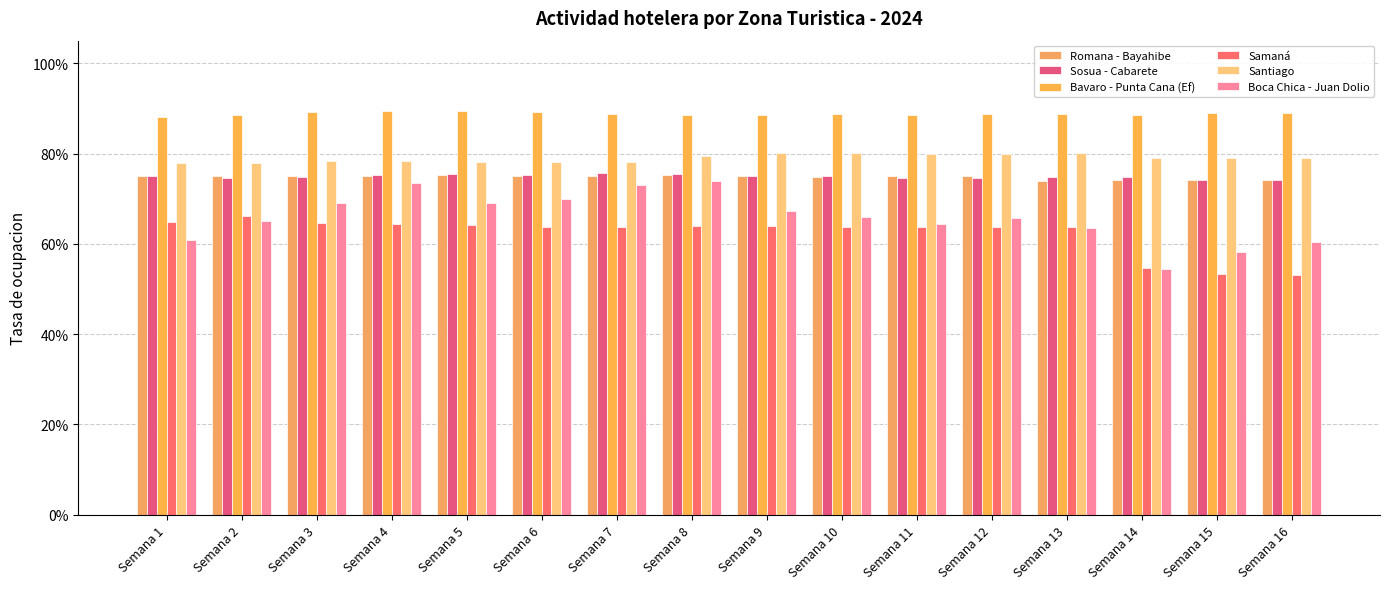

At which label is Romana - Bayahibe closest to 0?

Semana 13